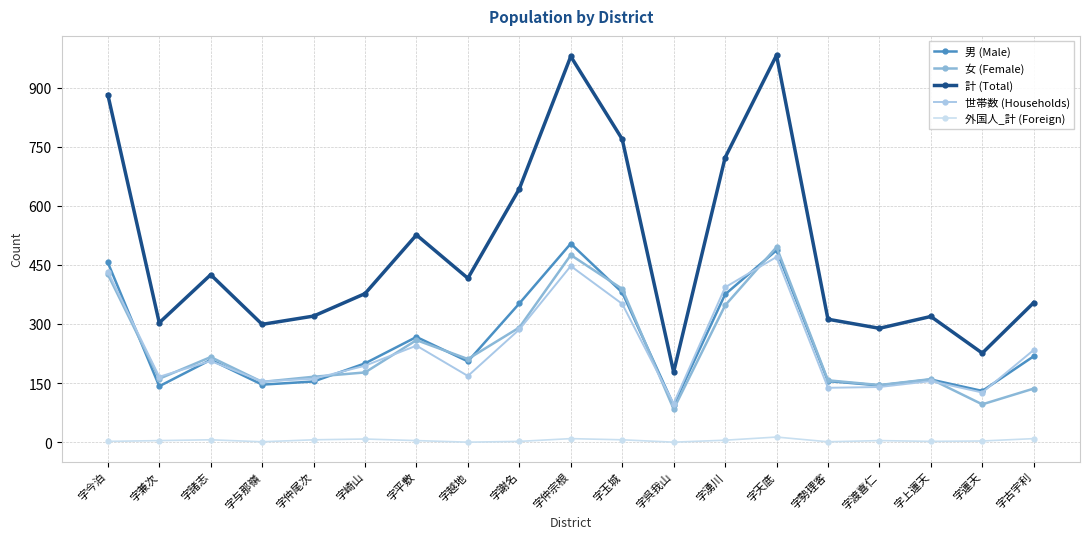

Between 字仲尾次 and 字崎山, which series saw the biggest shift?

計 (Total)